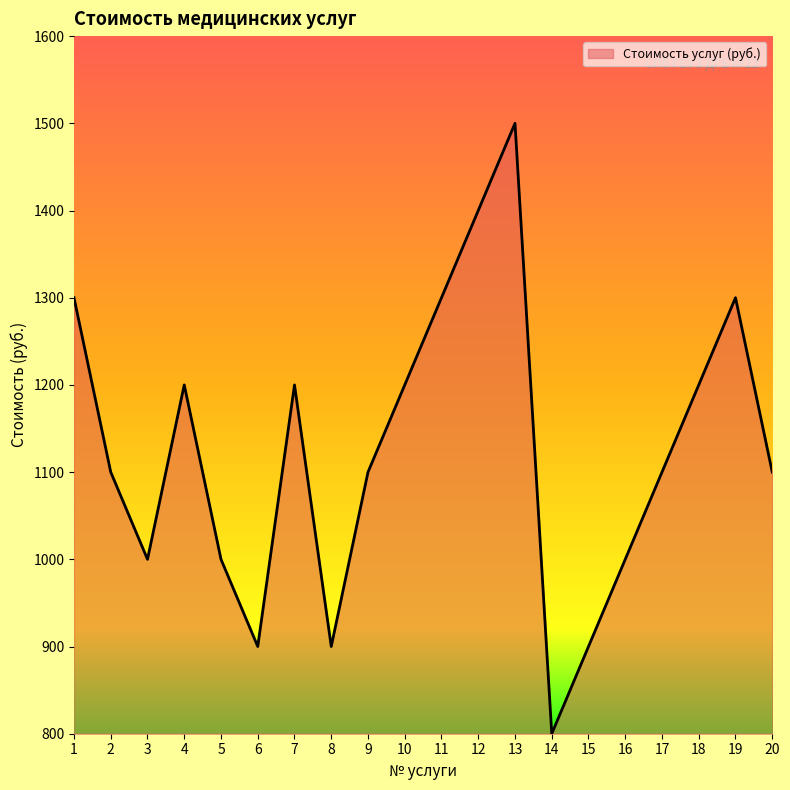

What value does the data have at 11, to the nearest 100?

1300